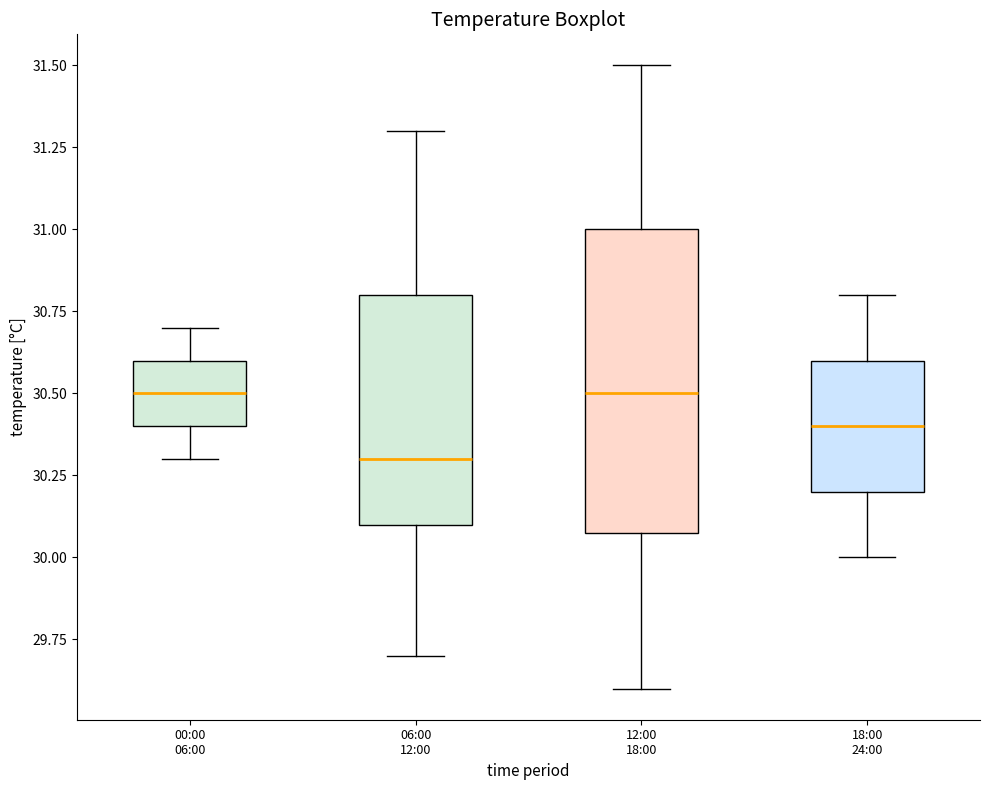

Reading left to right, read every box against the y-axis: the position of its median line, the range the box covers, and the ends of its whiskers. The values are not printed on the chart, so give them approximately, as read against the axis.

00:00 06:00: median 30.5, box 30.4 to 30.6, whiskers 30.3 to 30.7
06:00 12:00: median 30.3, box 30.1 to 30.8, whiskers 29.7 to 31.3
12:00 18:00: median 30.5, box 30.1 to 31.0, whiskers 29.6 to 31.5
18:00 24:00: median 30.4, box 30.2 to 30.6, whiskers 30.0 to 30.8